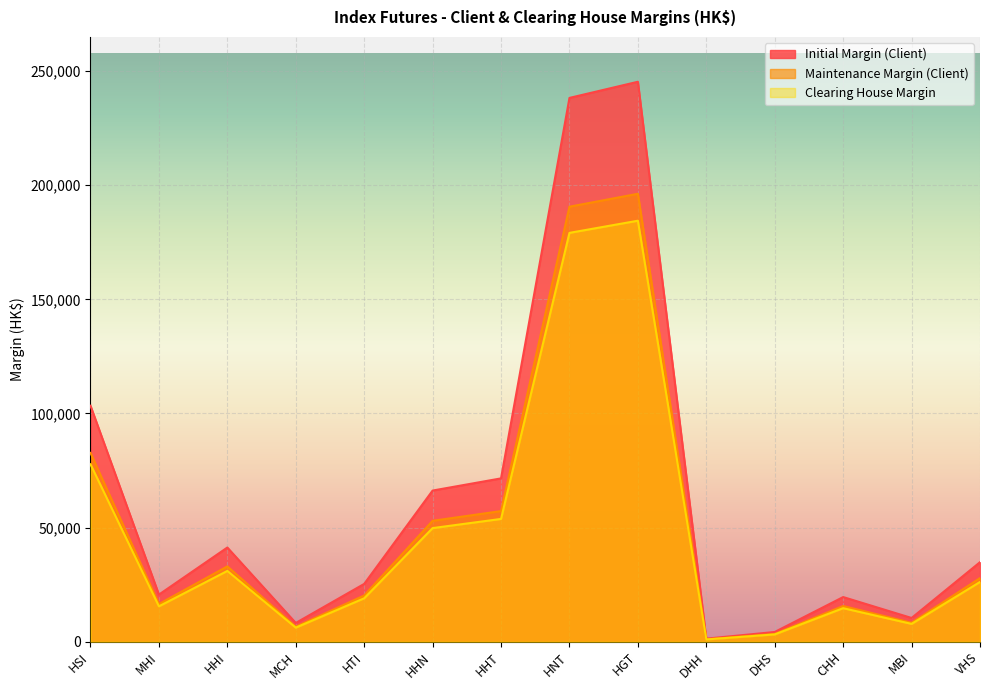

True or false: Maintenance Margin (Client) and Clearing House Margin intersect in this chart.

False